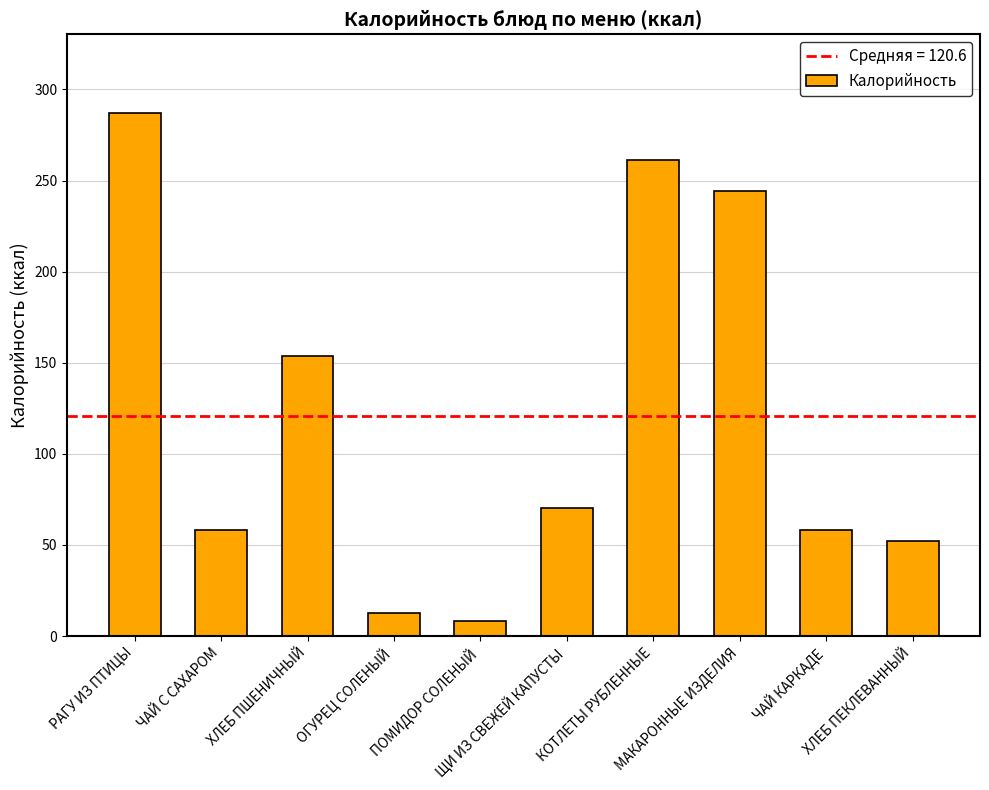

Does the chart contain stacked bars?

No